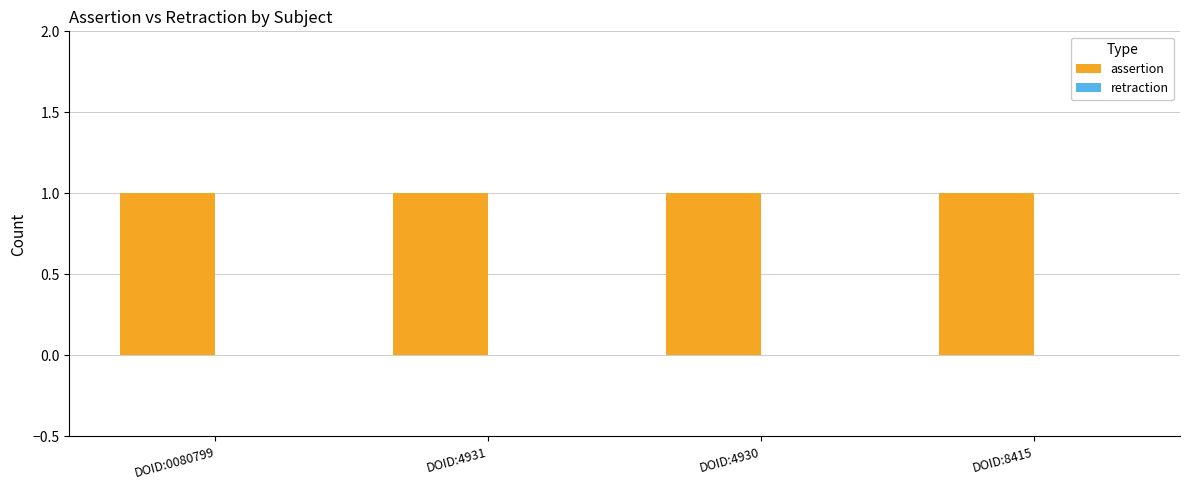

Which category has the lowest value across all series?

DOID:0080799